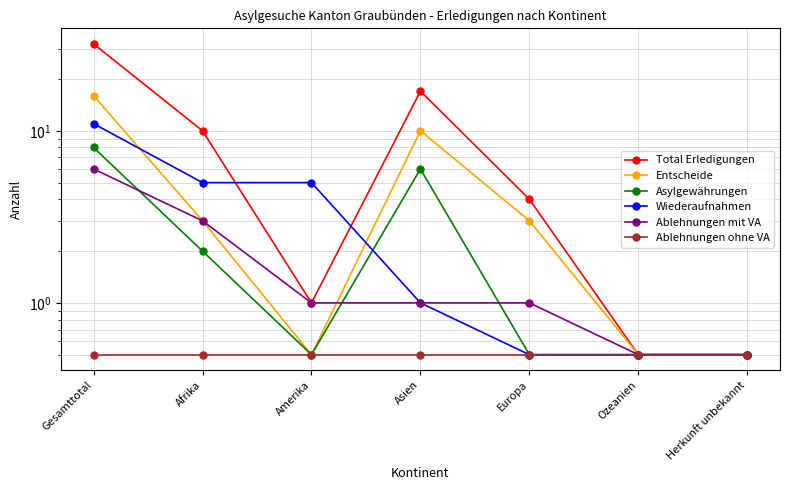

What is the highest value of the Ablehnungen ohne VA series?

0.5